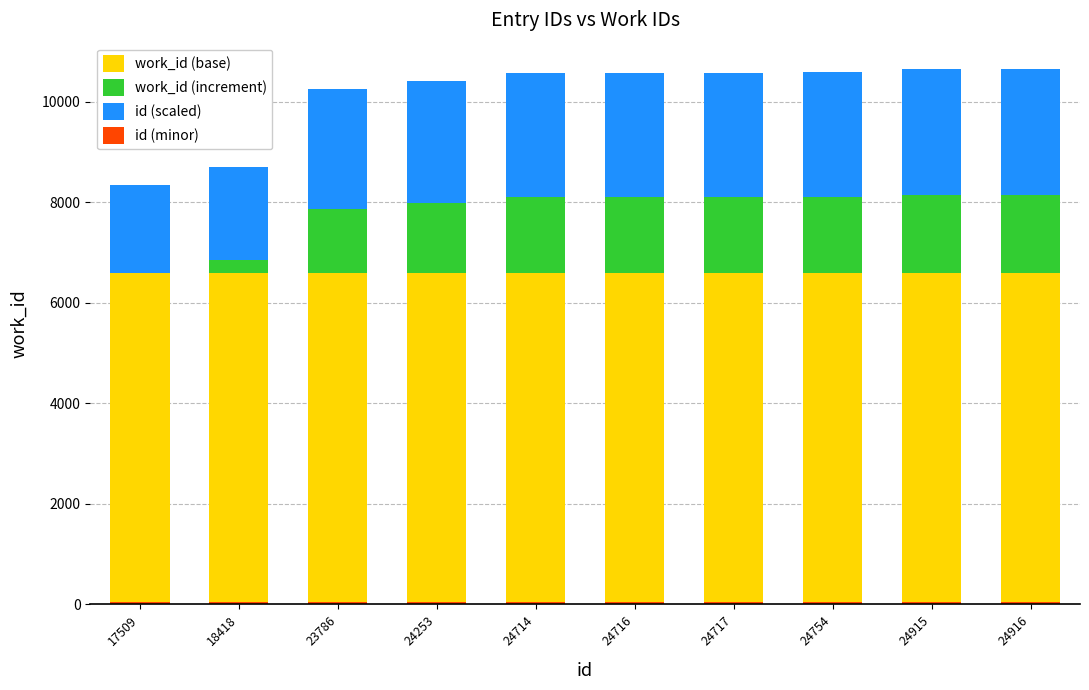

Is it true that work_id (base) equals 6600 at 24915?

True